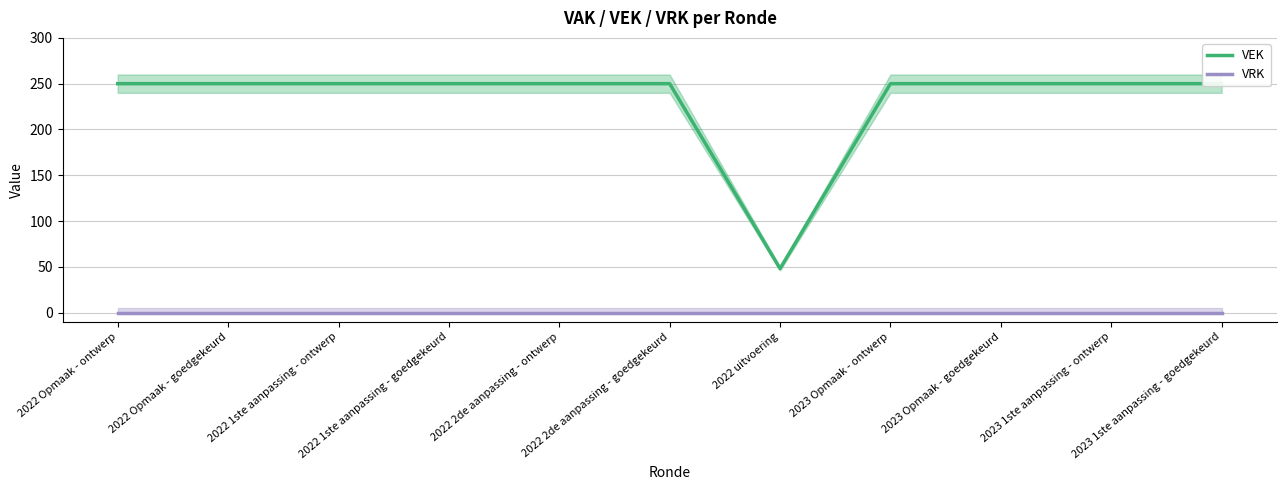

True or false: VEK and VRK cross at least once.

False